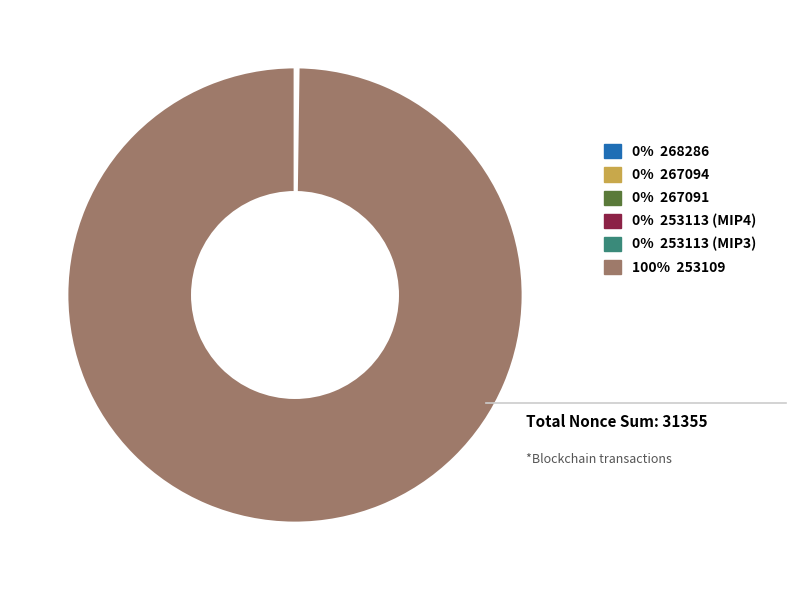

Is there a majority slice in this chart?

Yes